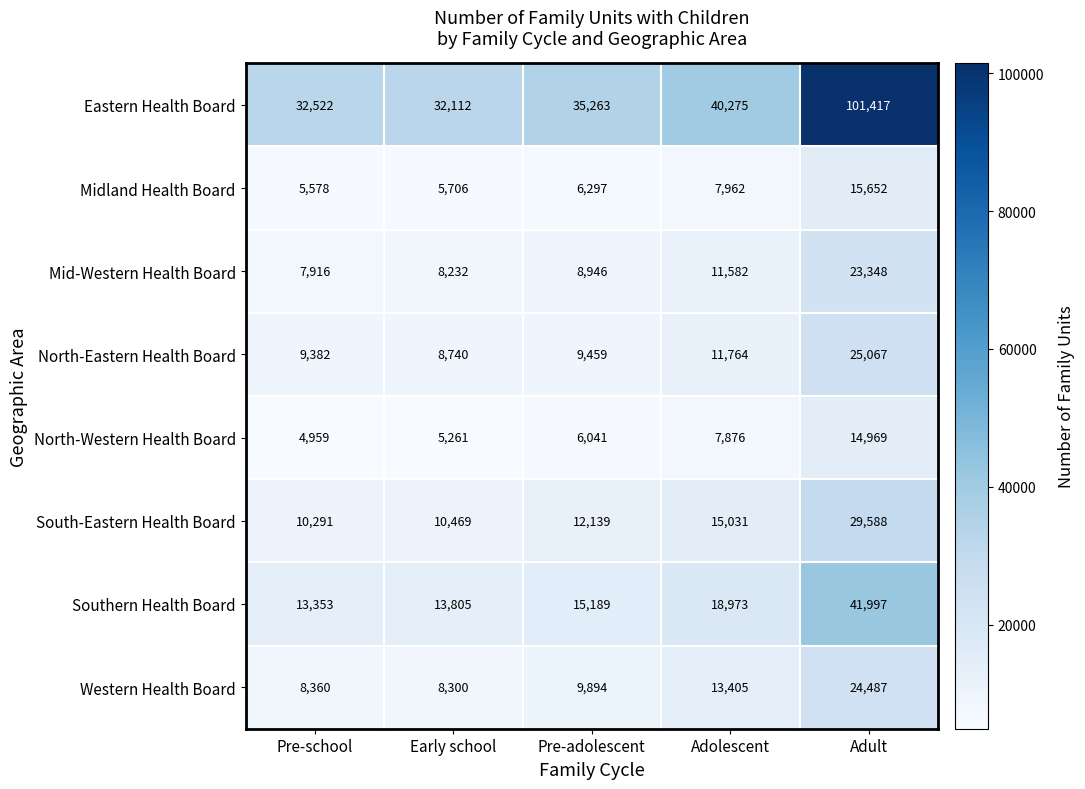

At which label does Eastern Health Board reach its peak?

Adult